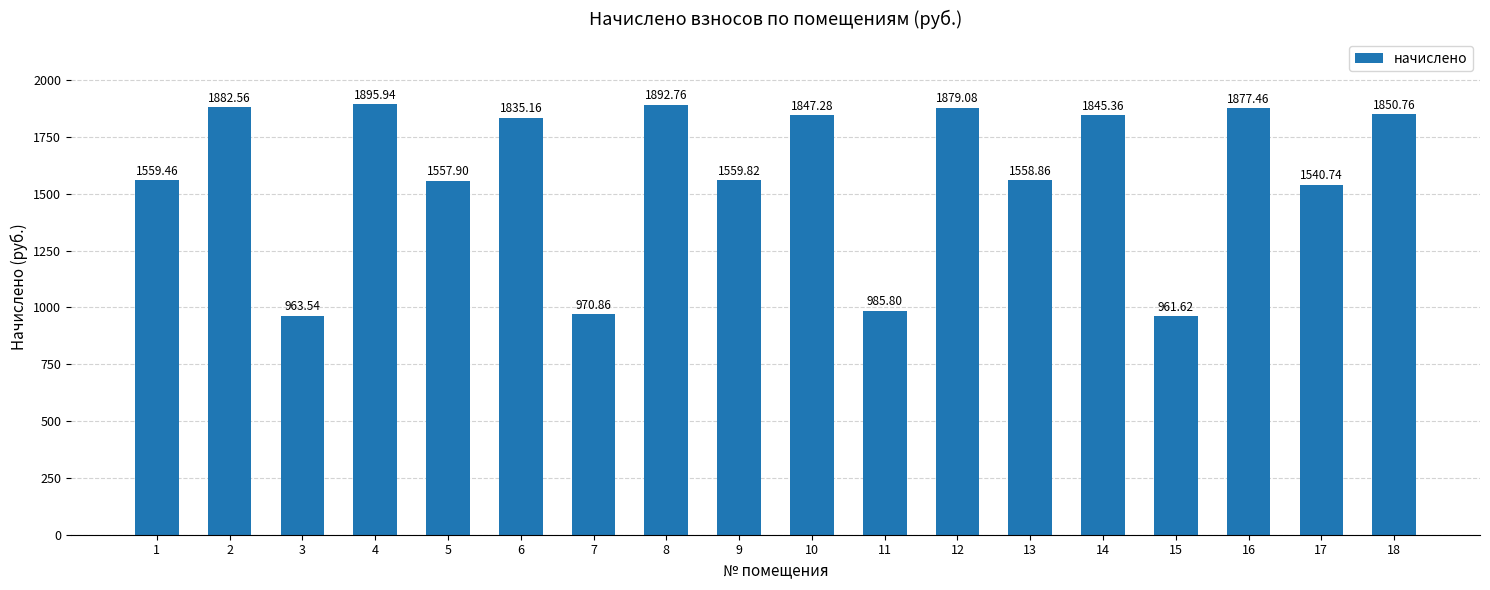

What is the greatest value displayed?

1895.9